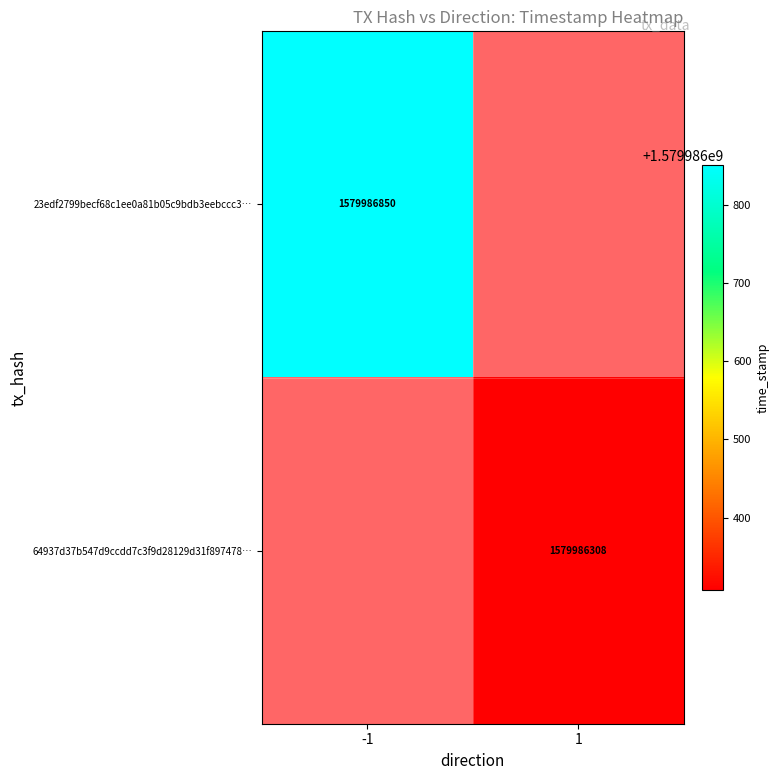

Rank the series by their maximum value, from highest to lowest.

23edf2799becf68c1ee0a81b05c9bdb3eebccc3, 64937d37b547d9ccdd7c3f9d28129d31f897478